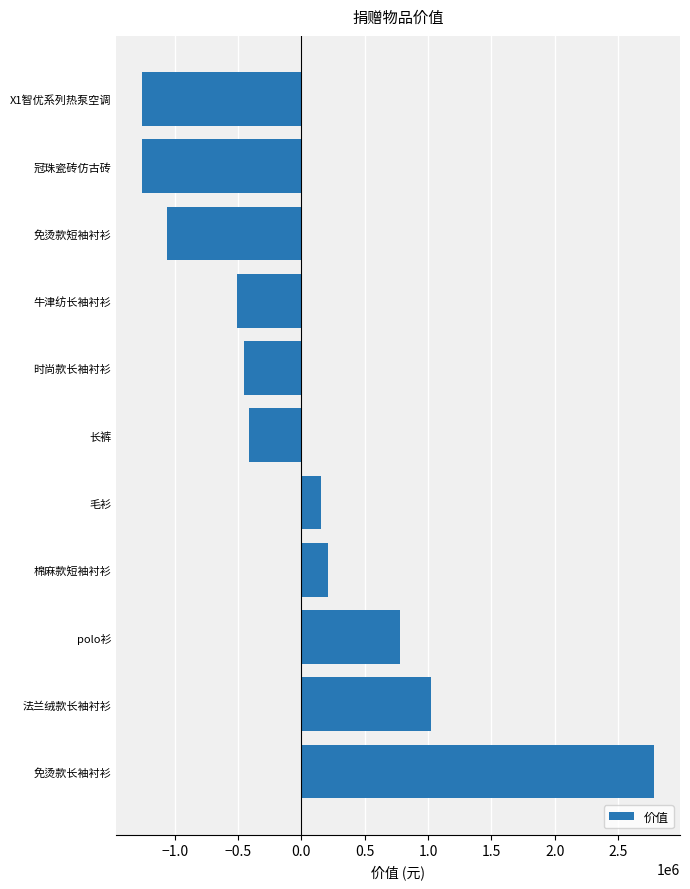

The value at 长裤 is -648769.8. True or false?

False